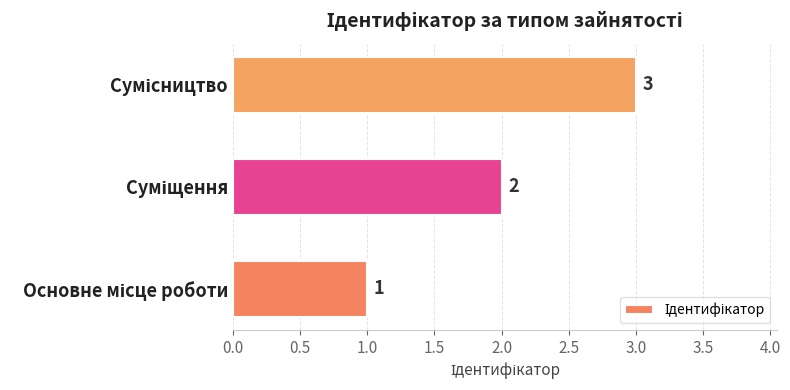

How many values are between 1 and 3?

3